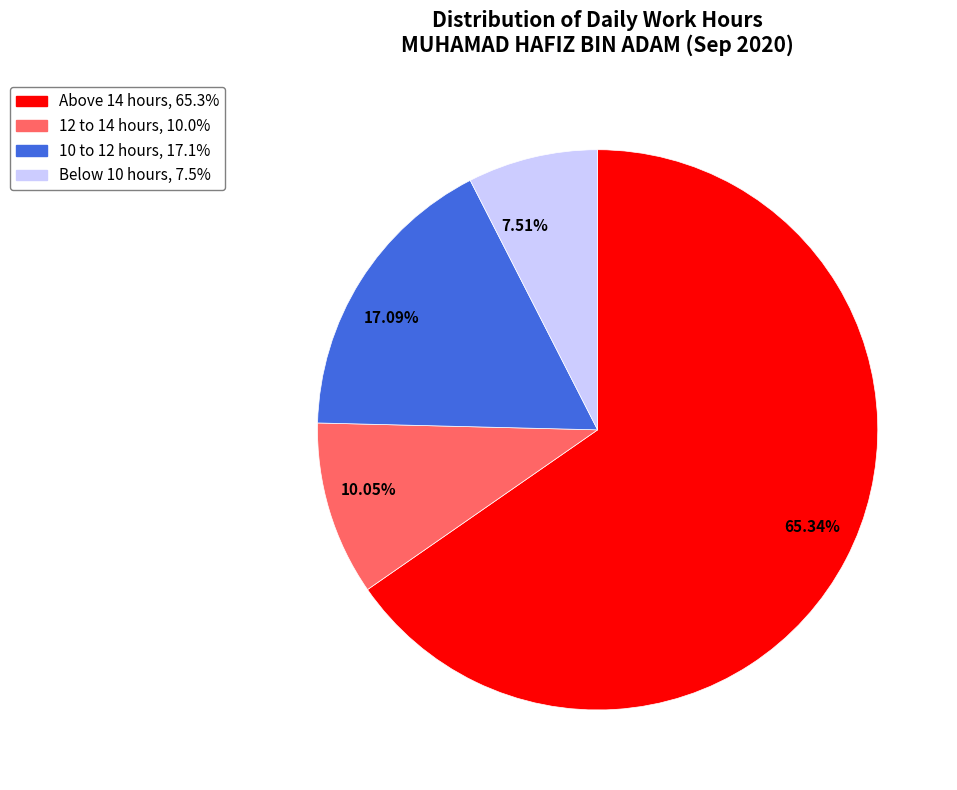

Is there any slice that represents more than half of the pie?

Yes